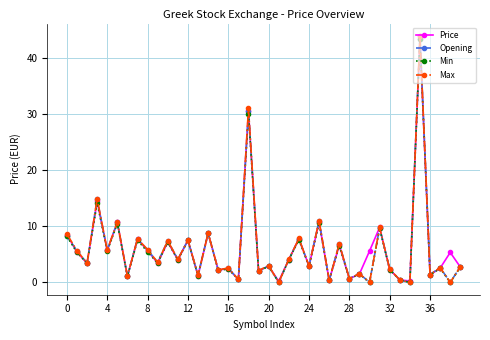

True or false: Max has more than 1 points higher than both neighbors.

True